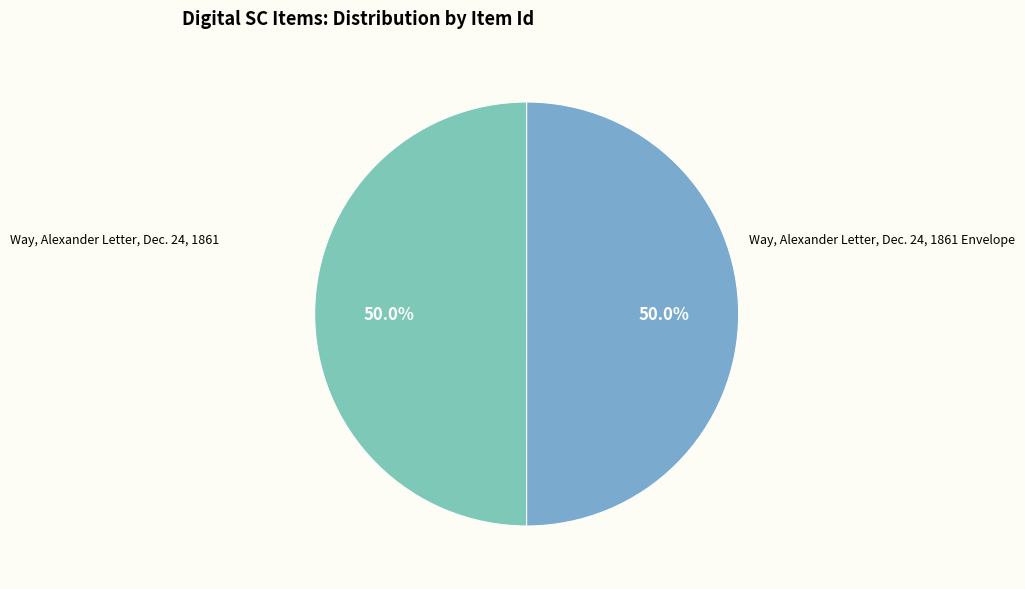

How many segments does this pie chart have?

2